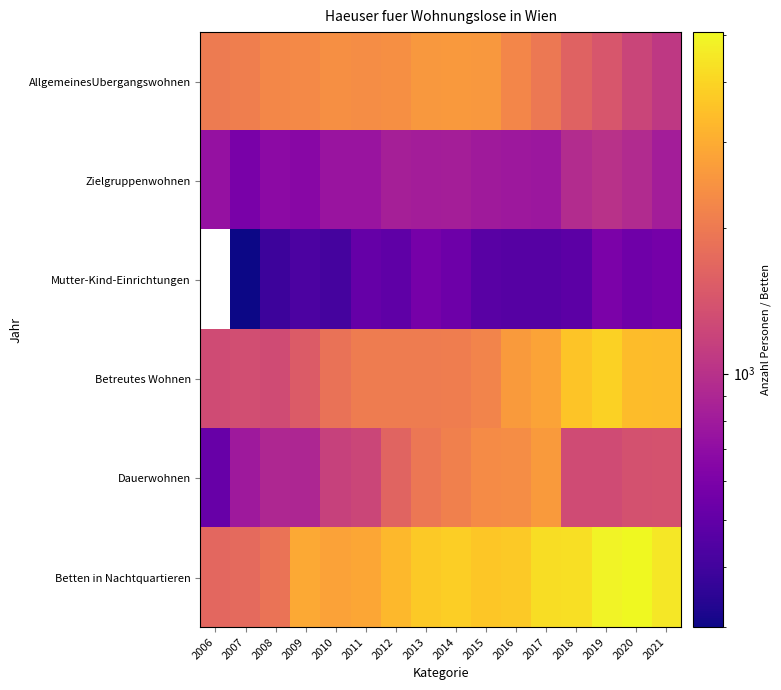

At which category does the chart reach its minimum across all series?

2007